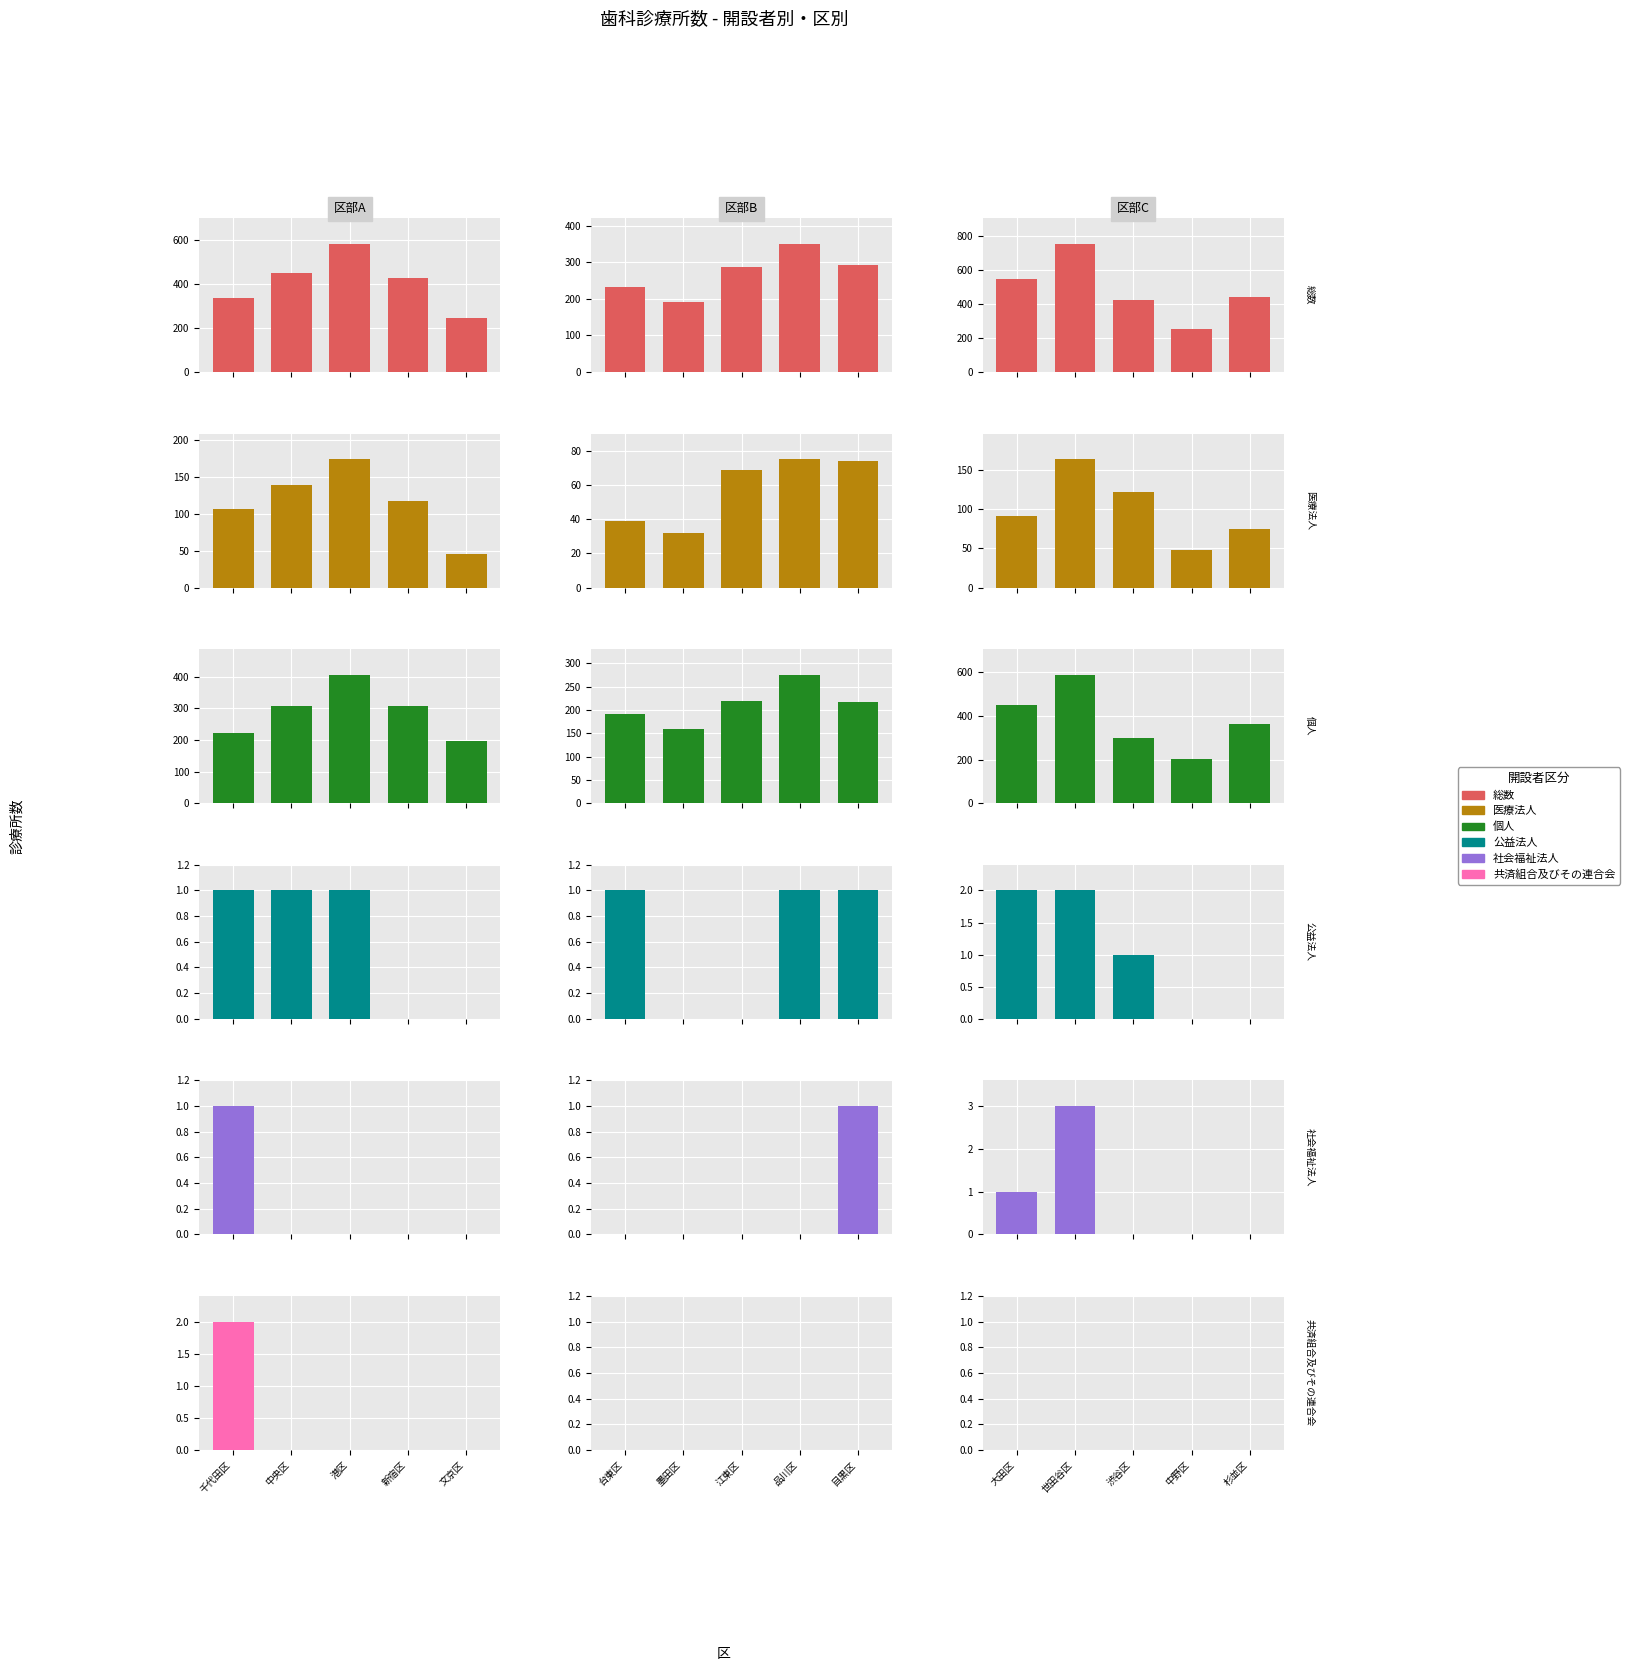

Does the chart contain stacked bars?

No